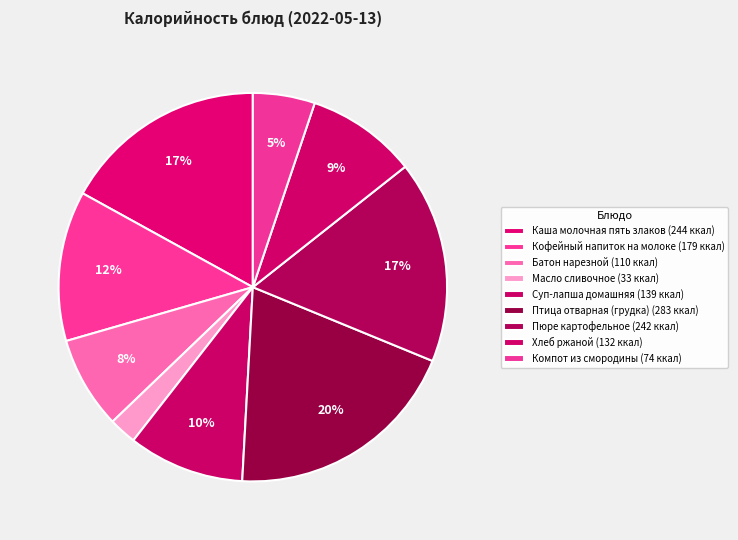

How many slices are in this pie chart?

9